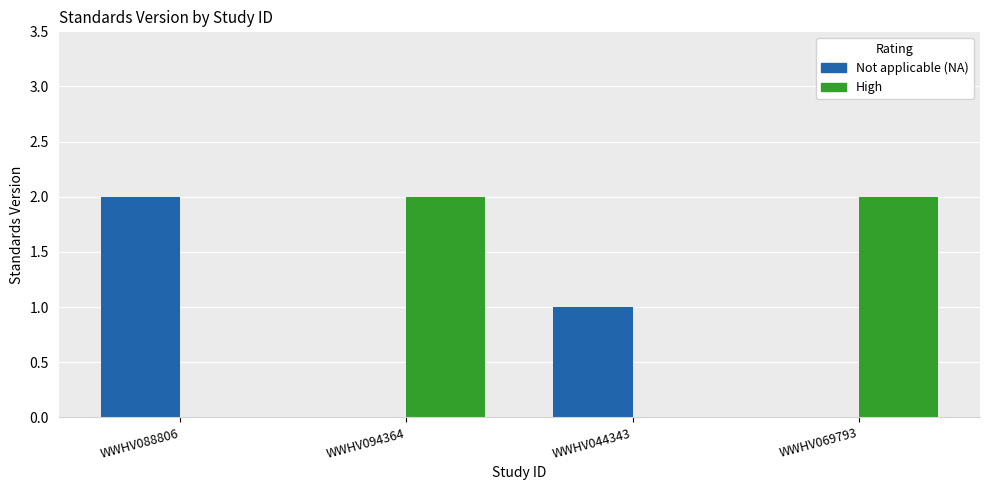

Are the bars grouped side by side (vs. stacked)?

Yes